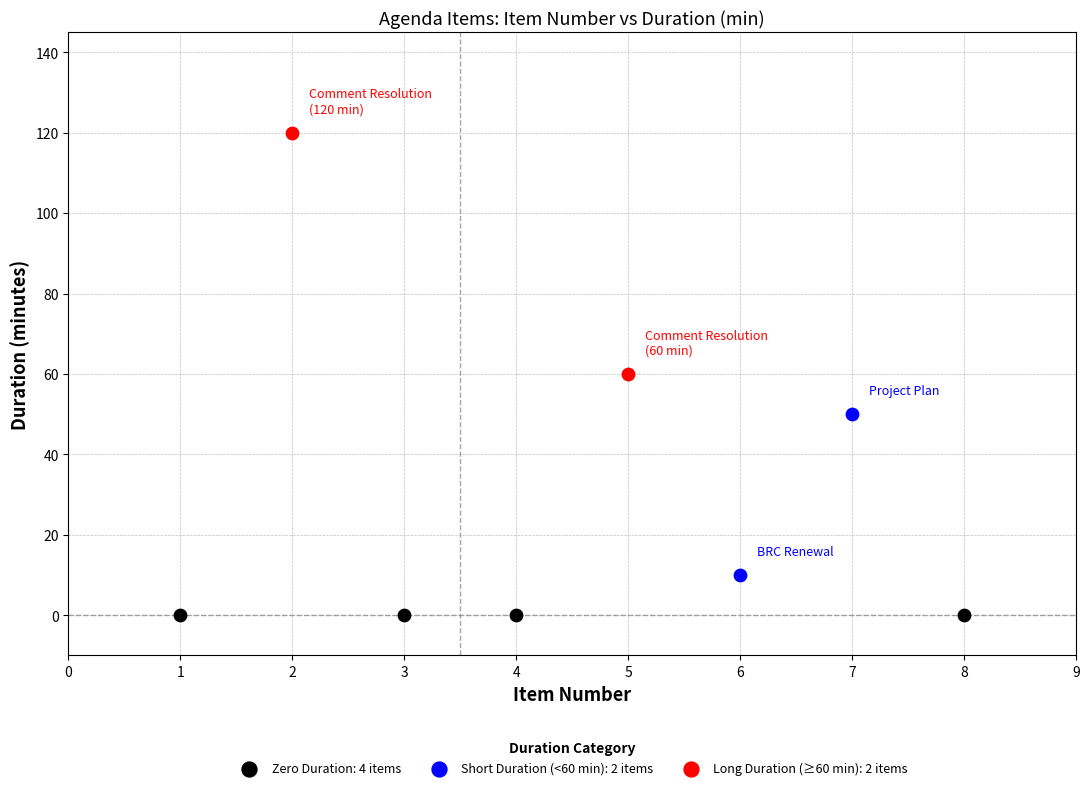

Which series reaches the minimum Y coordinate?

Zero Duration: 4 items